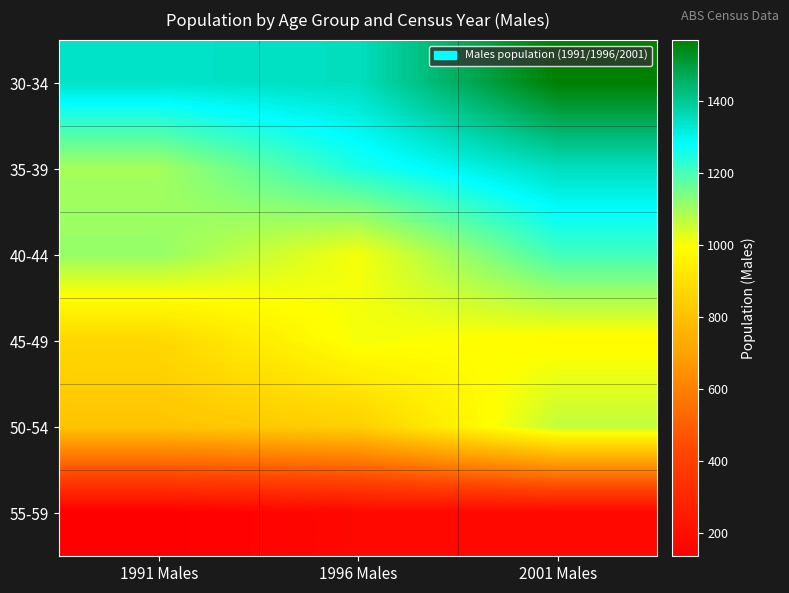

What is the spread (max minus min) of values at 1996 Males?

1182